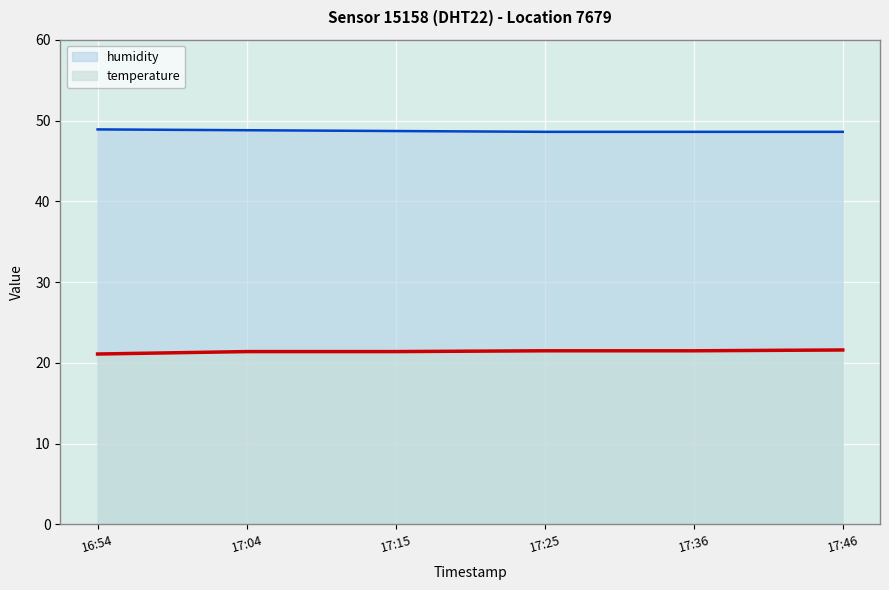

True or false: humidity and temperature intersect in this chart.

False